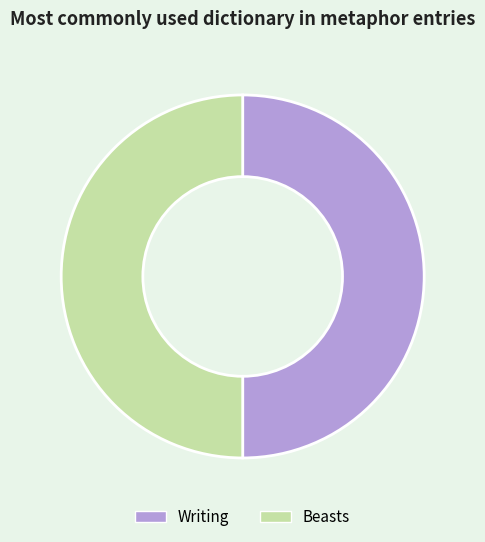

Combined, do Beasts and Writing account for over 50%?

Yes